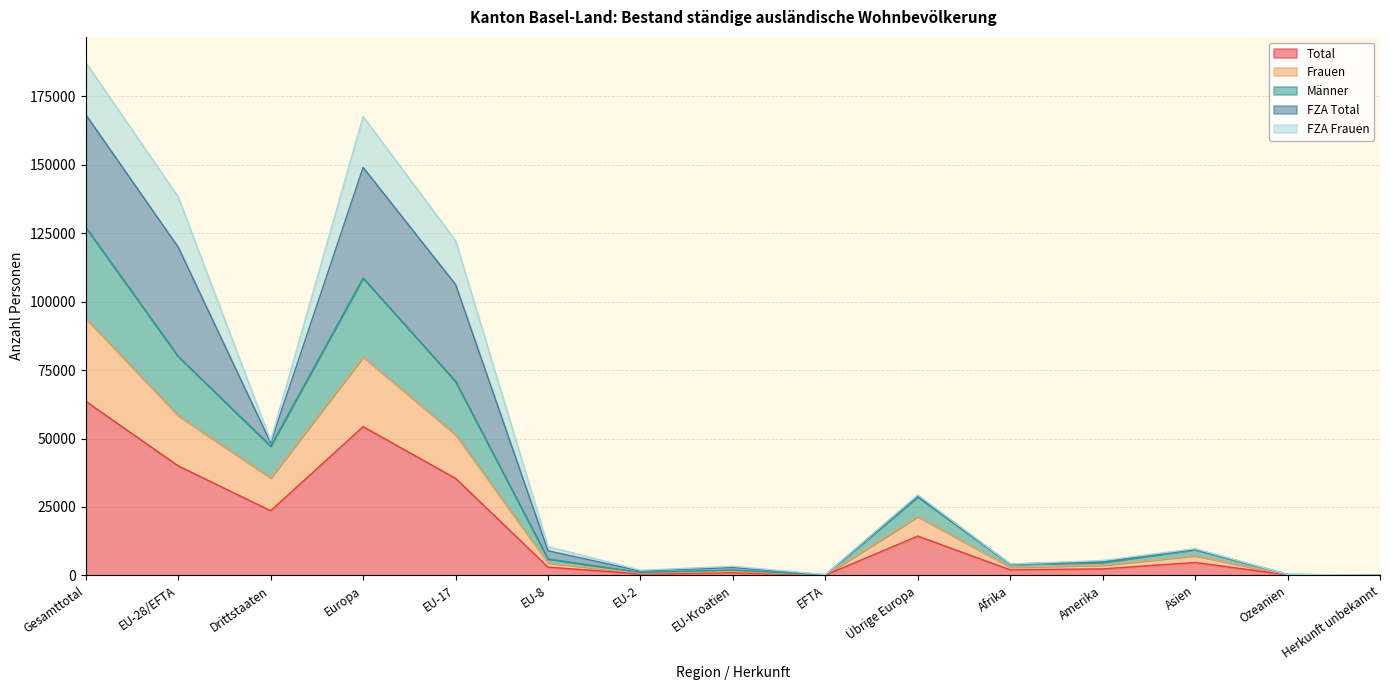

What is the highest value of the Frauen series?

93901